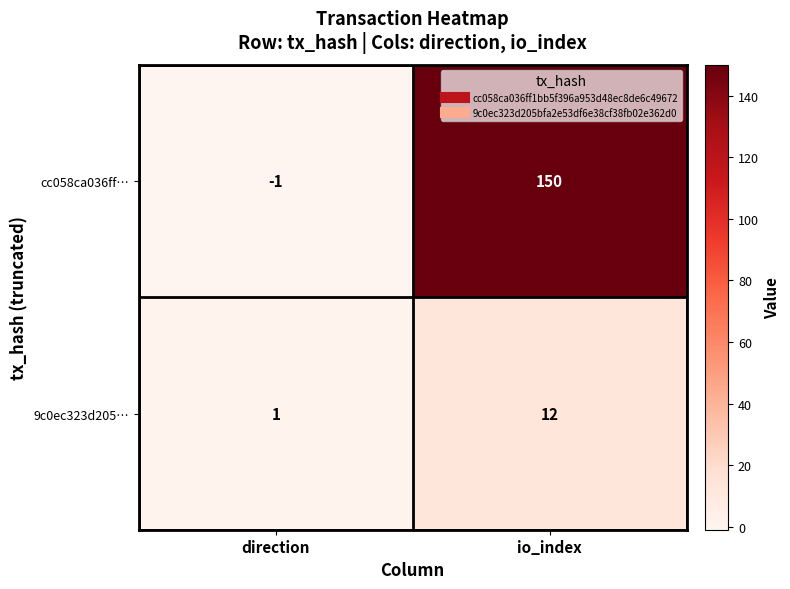

Which category has the lowest value in the cc058ca036ff… series?

direction